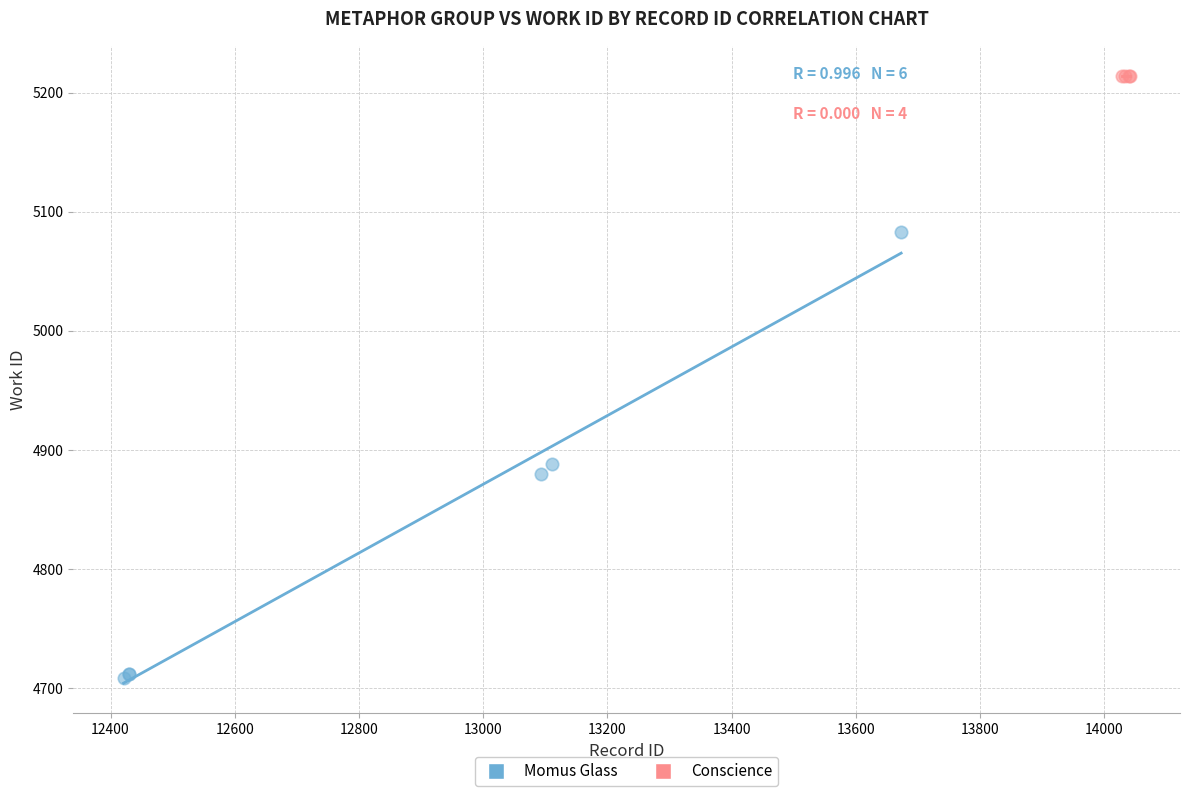

Which series contains the highest Y value?

Conscience